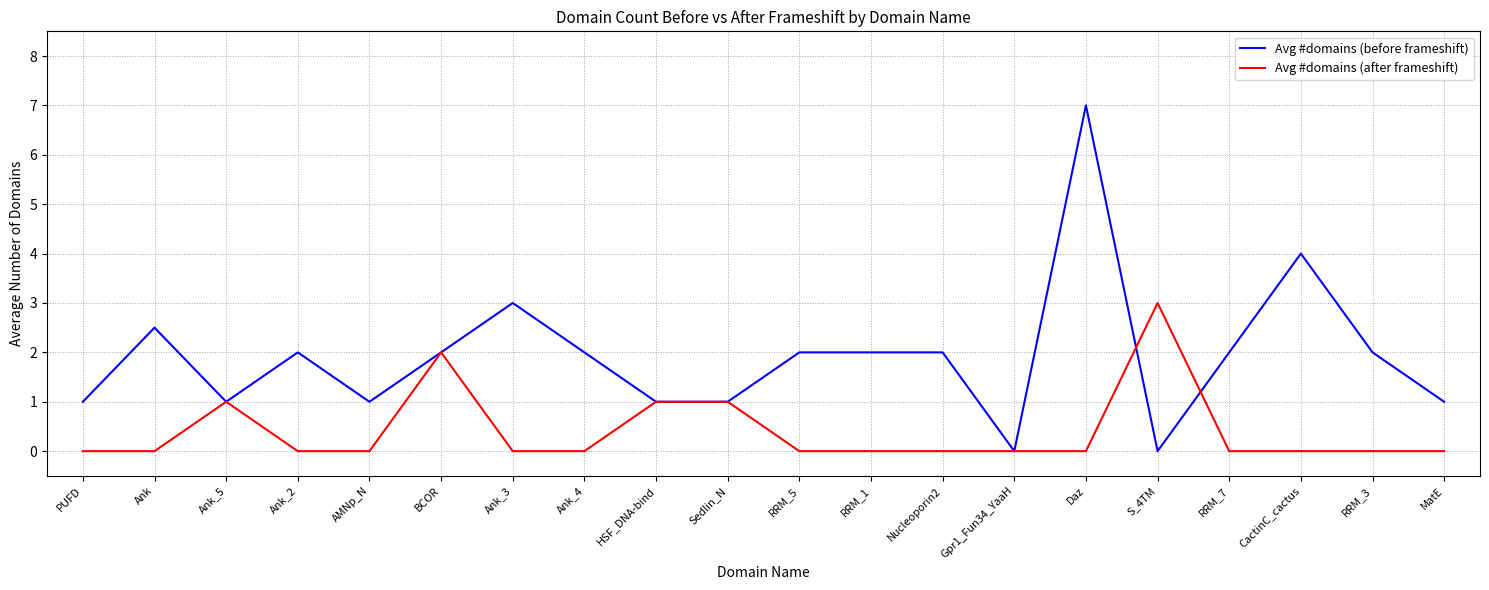

What position from the right is Sedlin_N?

11